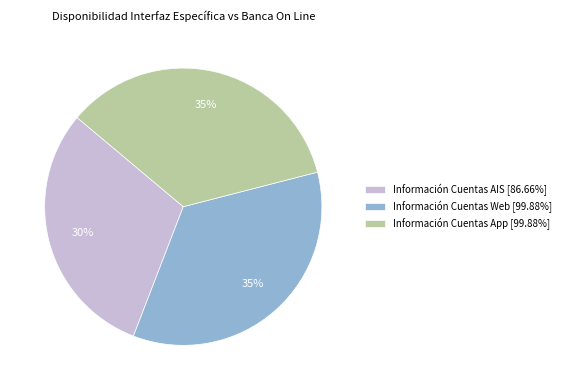

How many slices are in this pie chart?

3